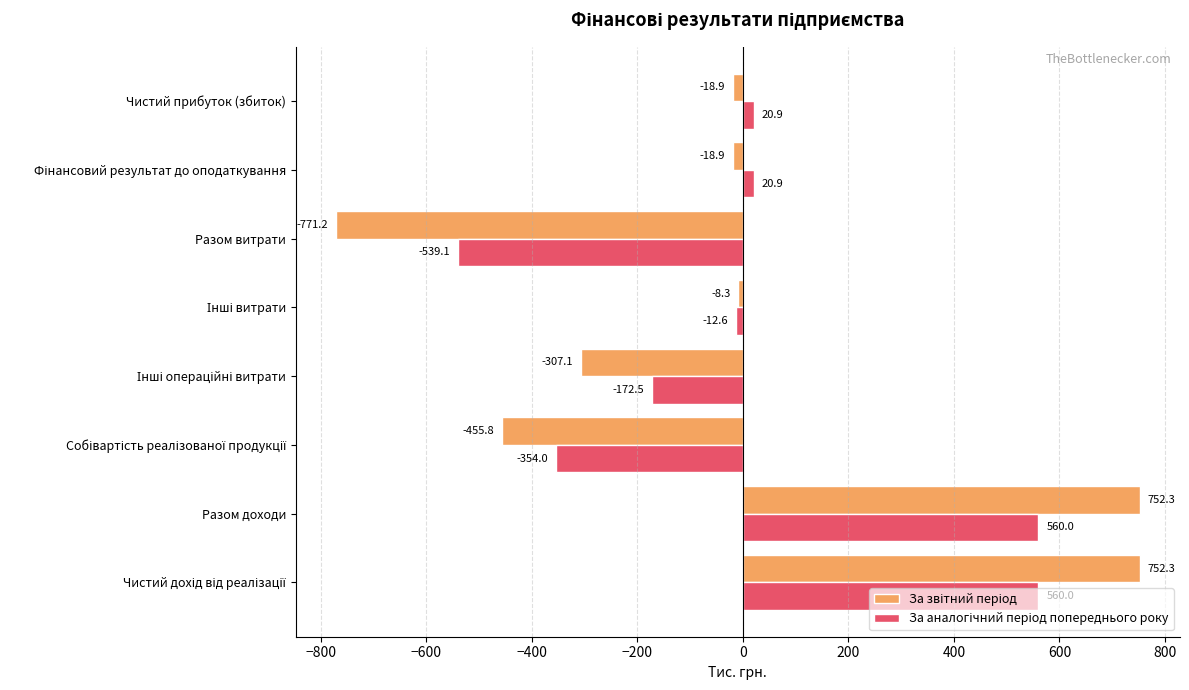

At which category does the chart reach its minimum across all series?

Разом витрати